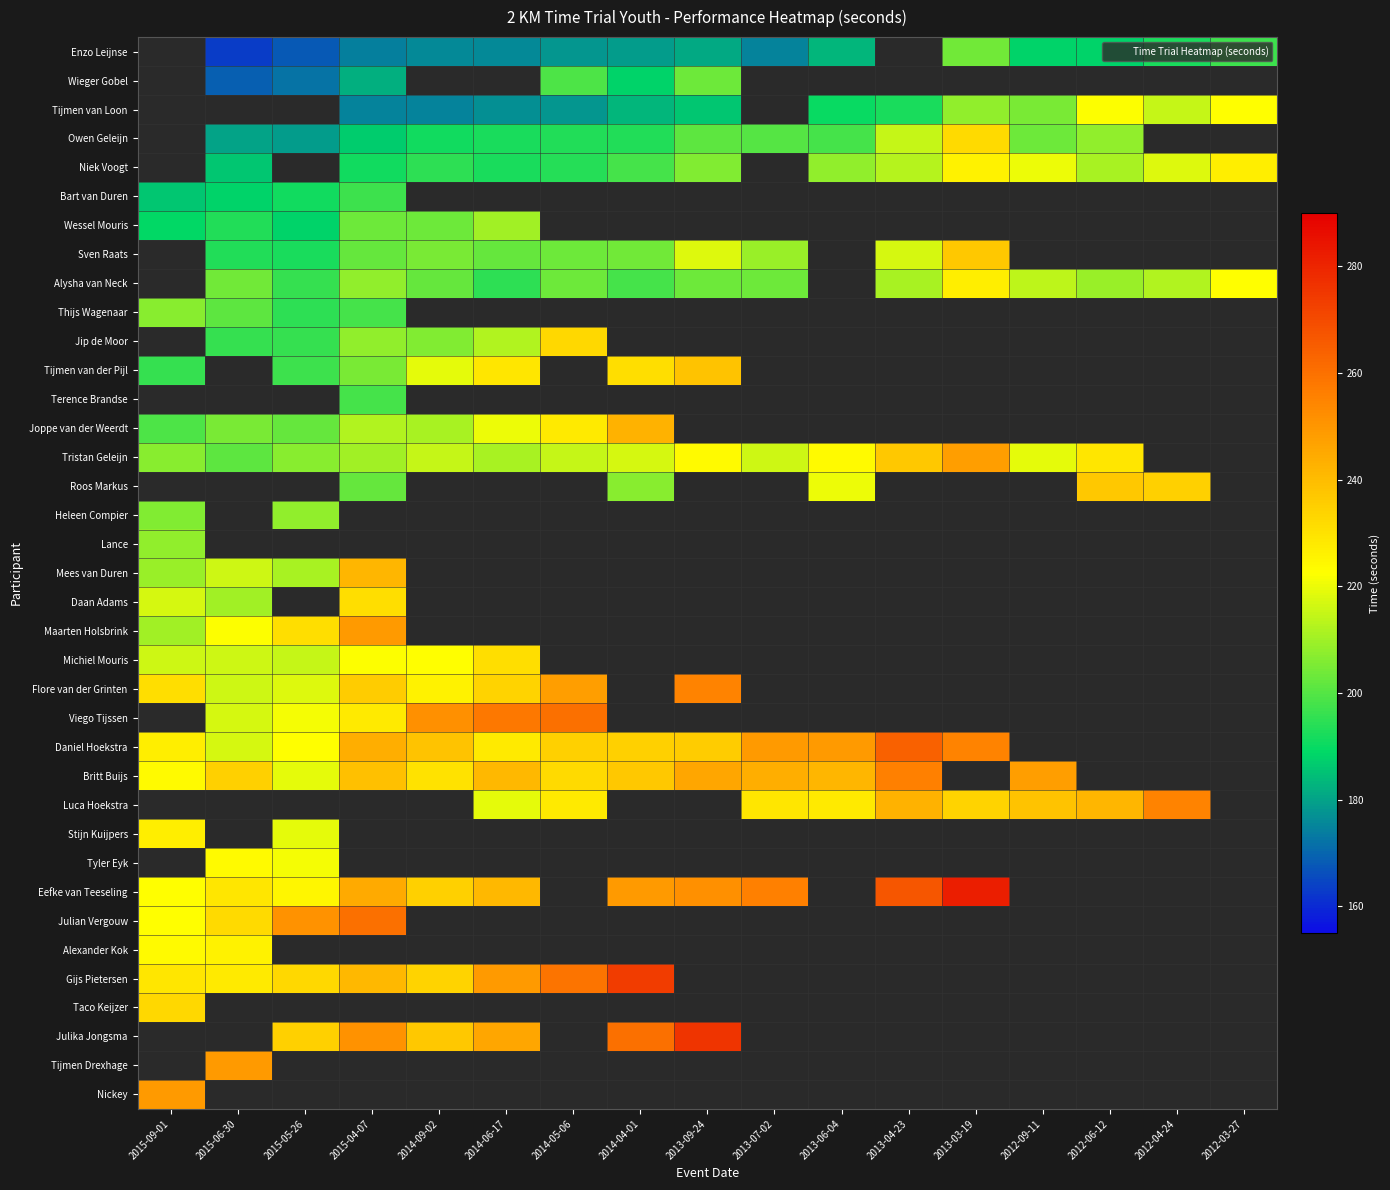

Is the value of Britt Buijs at 2013-09-24 greater than the value of Jip de Moor at 2014-09-02?

Yes